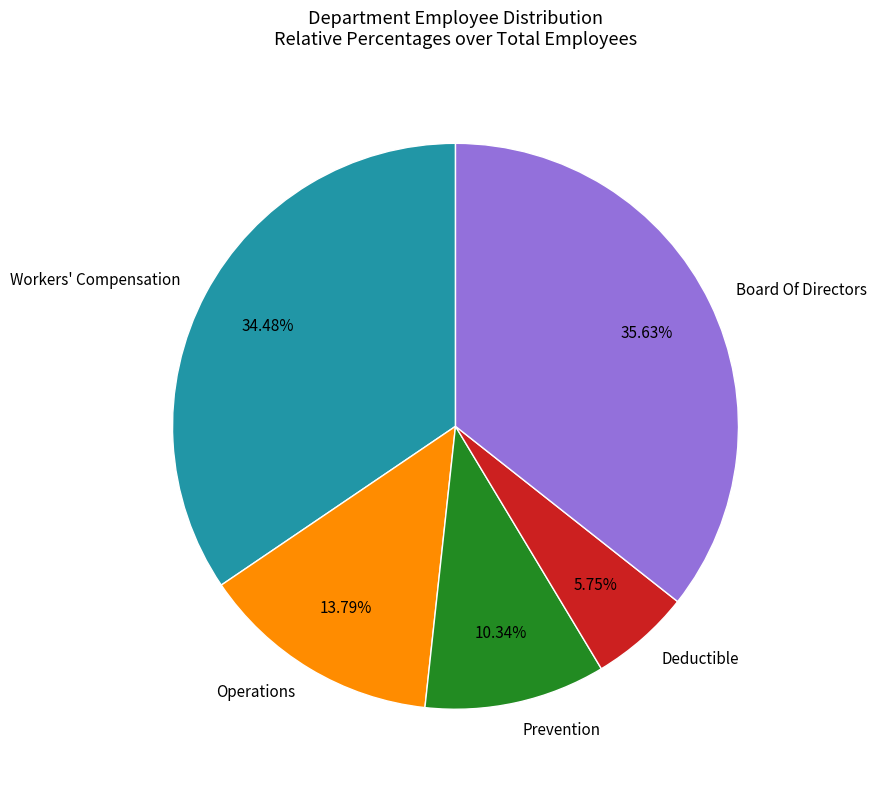

Does Board Of Directors represent more than half of the total?

No